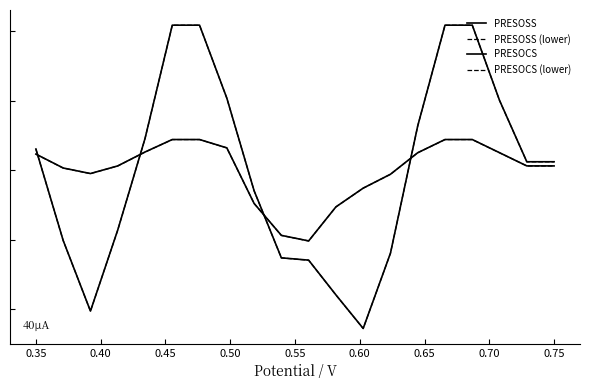

Does the chart have visible grid lines?

No